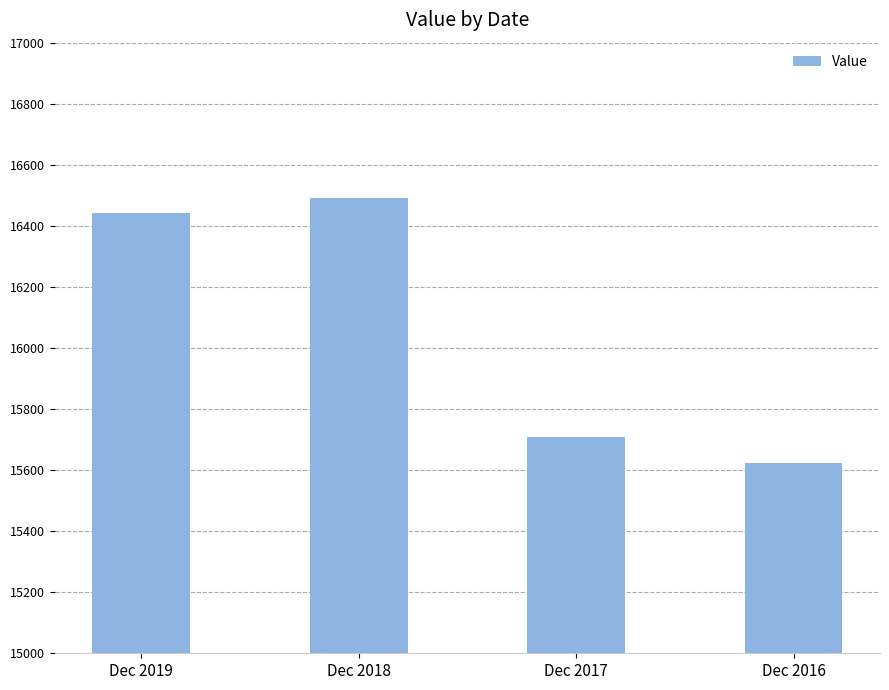

List the labels in order of value, smallest first.

Dec 2016, Dec 2017, Dec 2019, Dec 2018